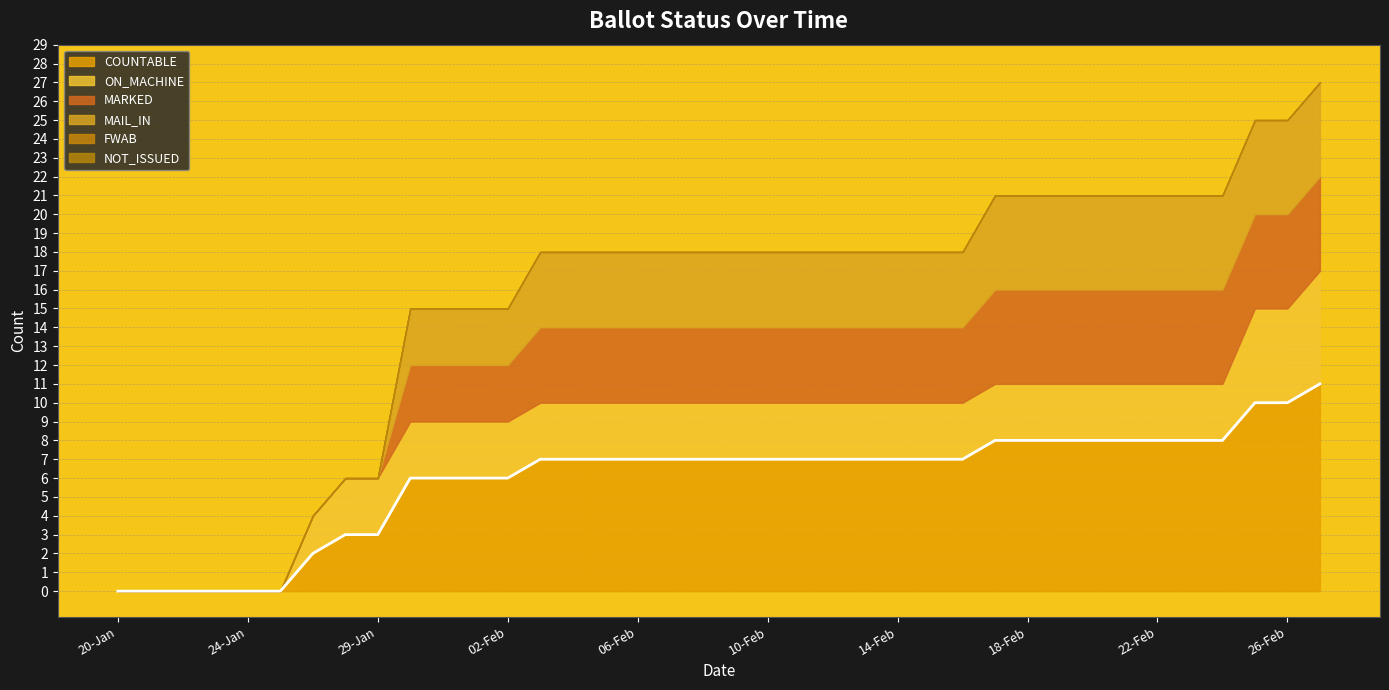

The NOT_ISSUED series shows 0 at 03-Feb. True or false?

True